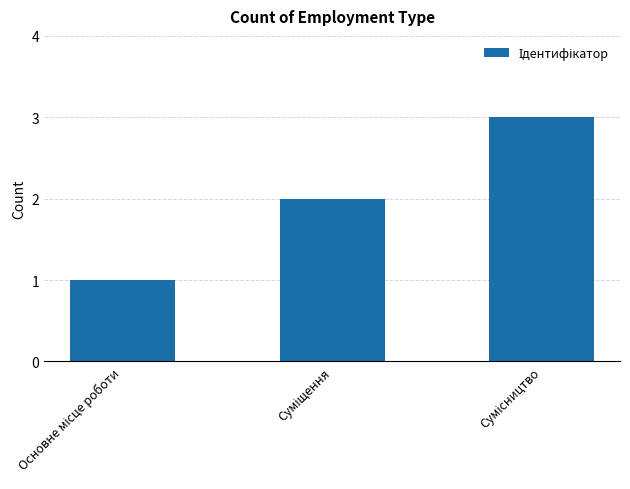

What is the sum of all values?

6